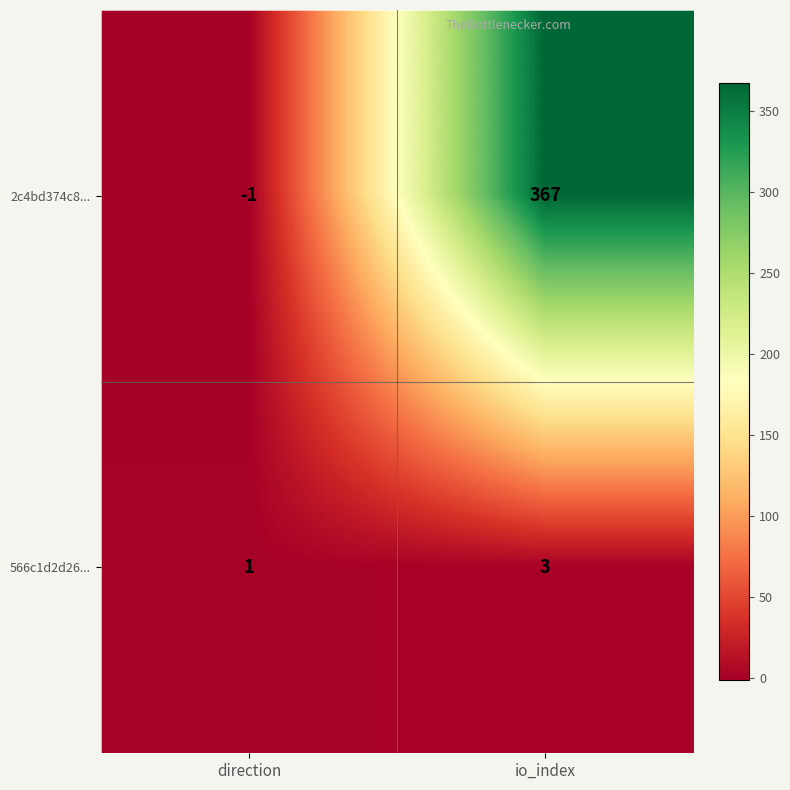

Read the 566c1d2d26... value at io_index.

3